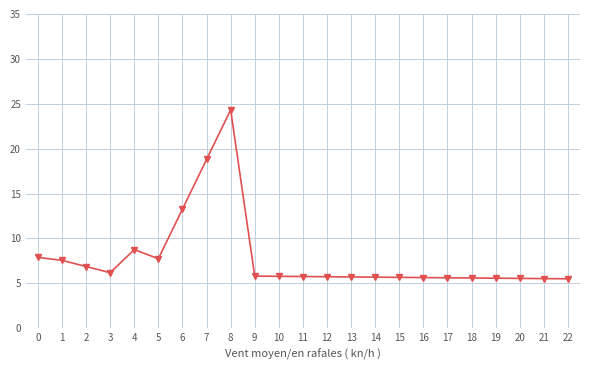

How many distinct data groups are displayed?

1